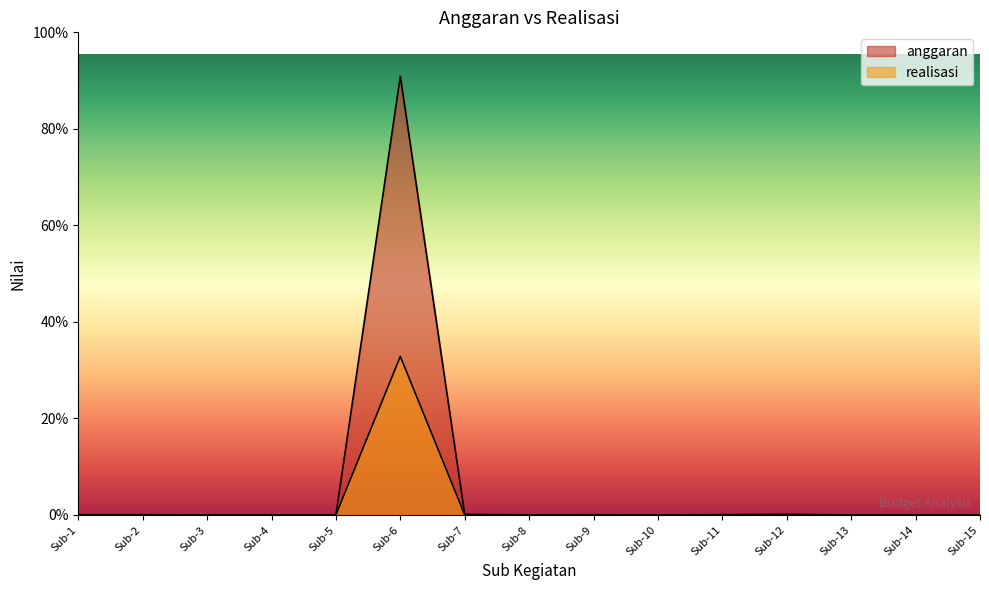

What is the maximum value for anggaran?

124353988035